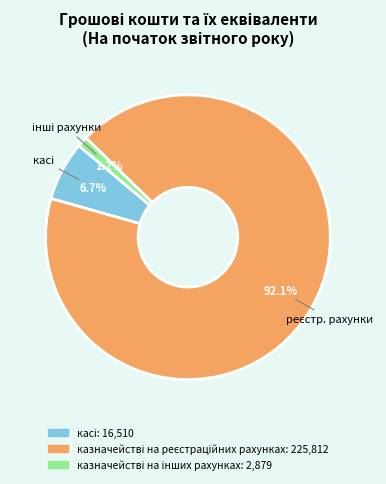

Does any single category account for the majority?

Yes